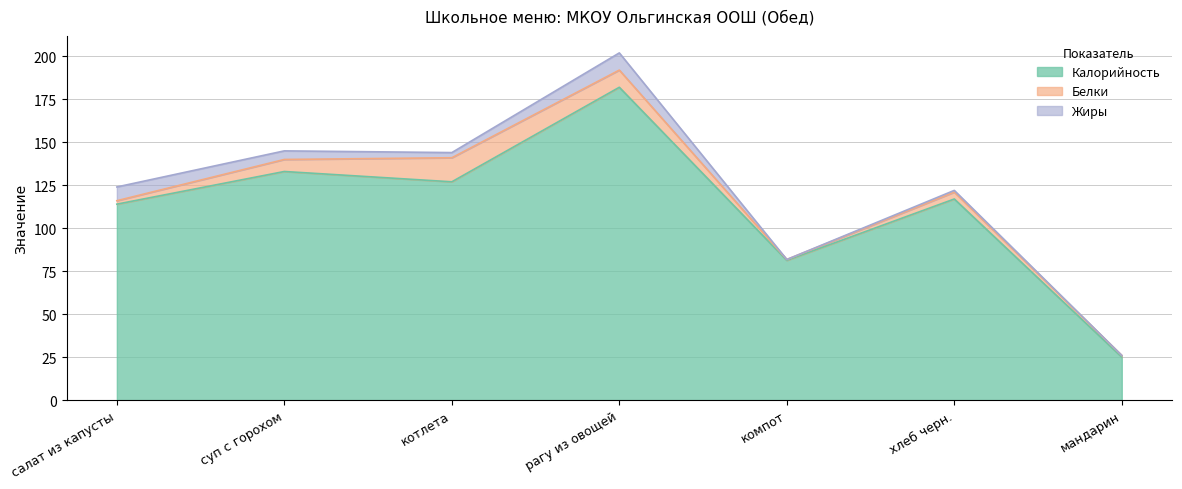

True or false: Жиры and Калорийность cross at least once.

False